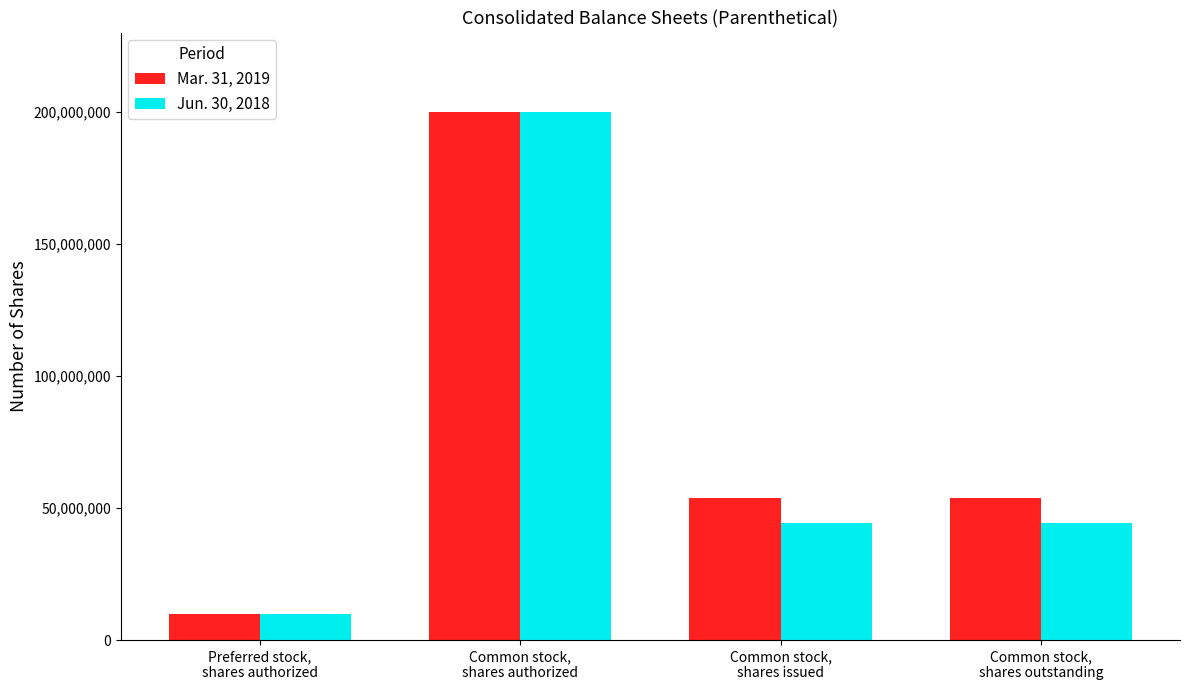

What position from the left is Preferred stock,
shares authorized?

1